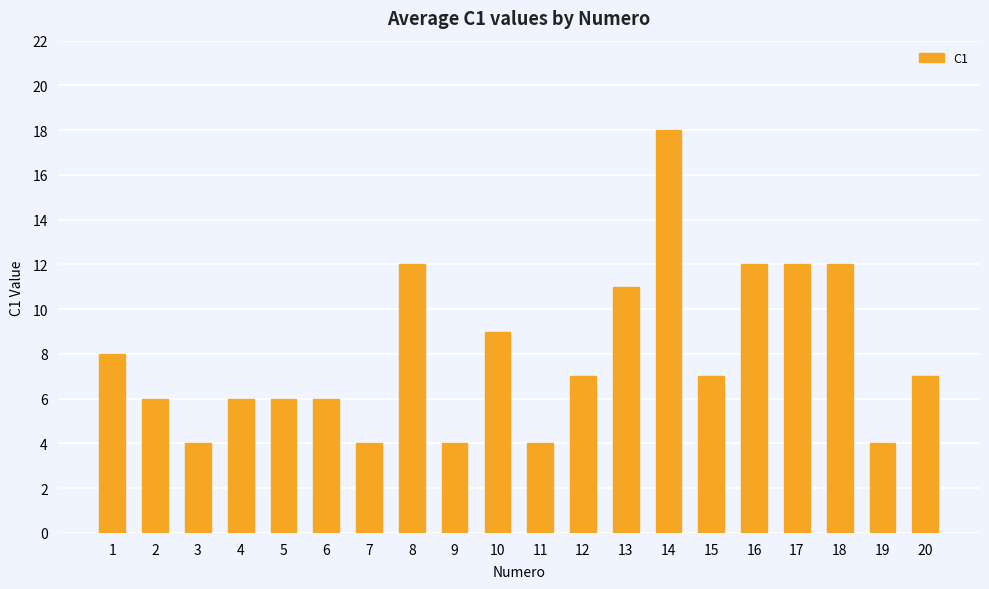

What is the difference between the maximum and minimum values?

14